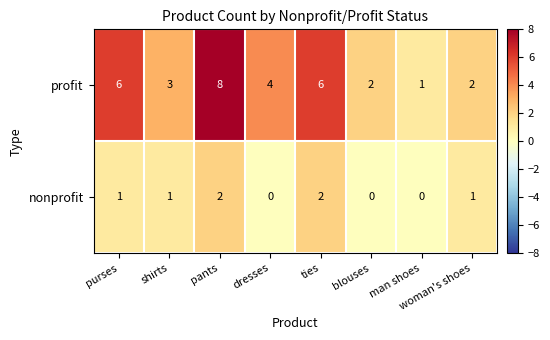

How many nonprofit values are between 0 and 2?

8